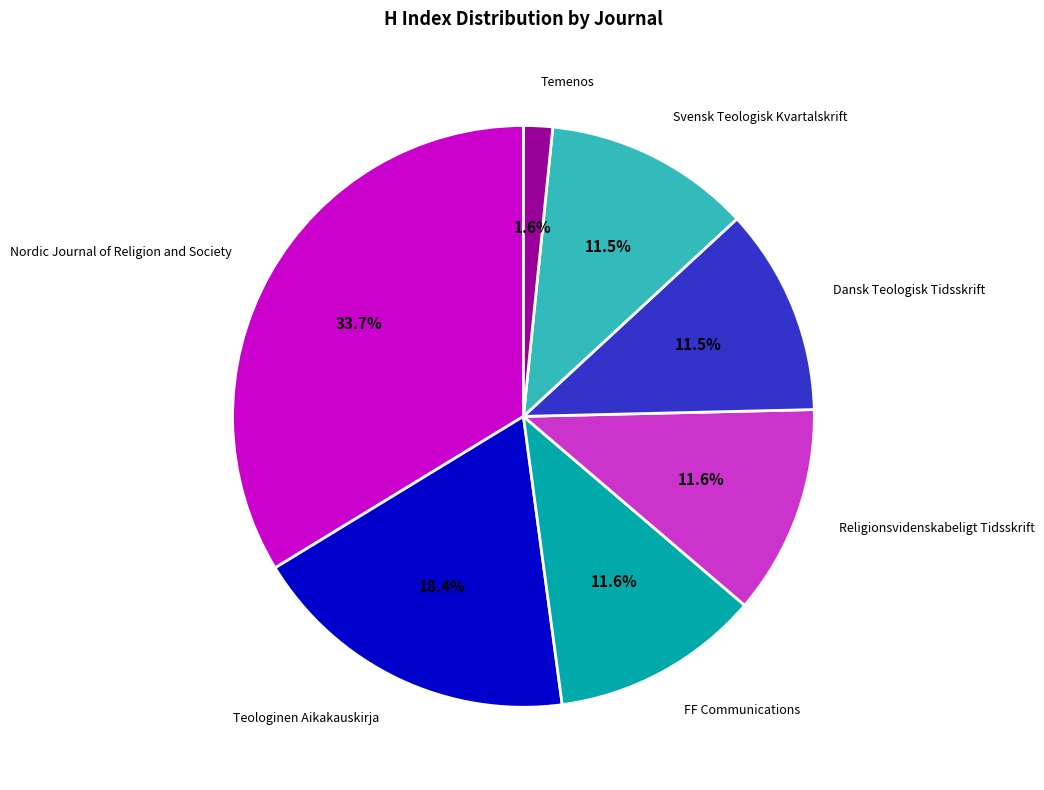

Which slice is the largest?

Nordic Journal of Religion and Society